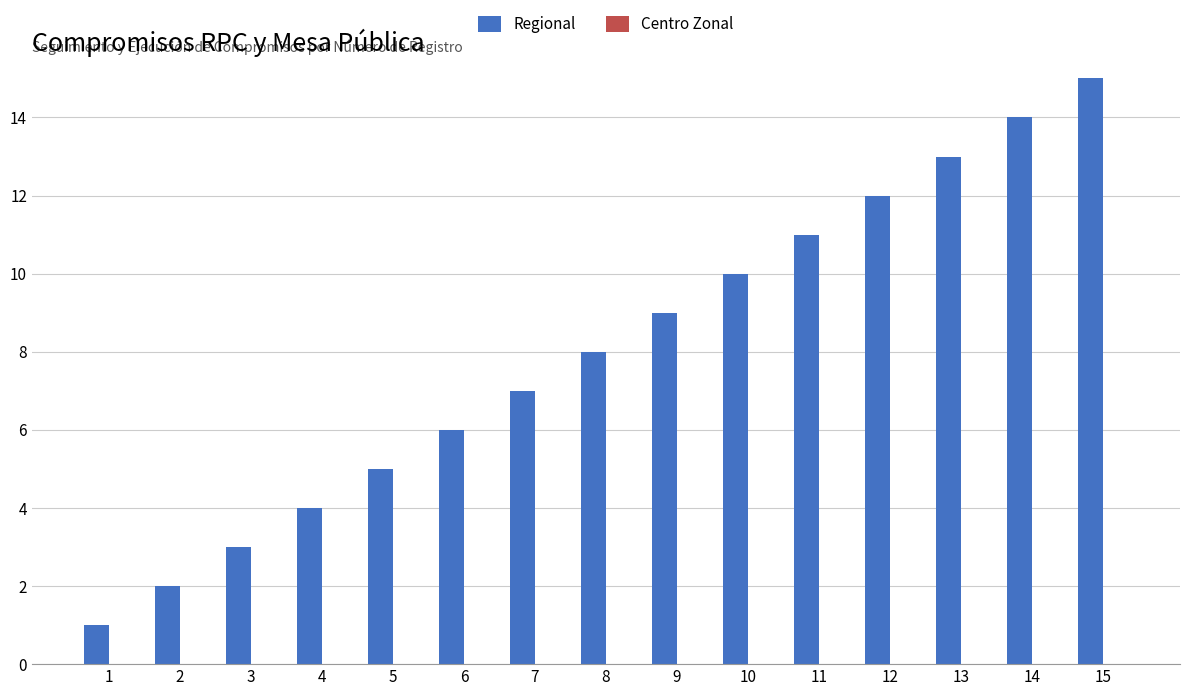

What is the difference between the maximum and minimum values?

14